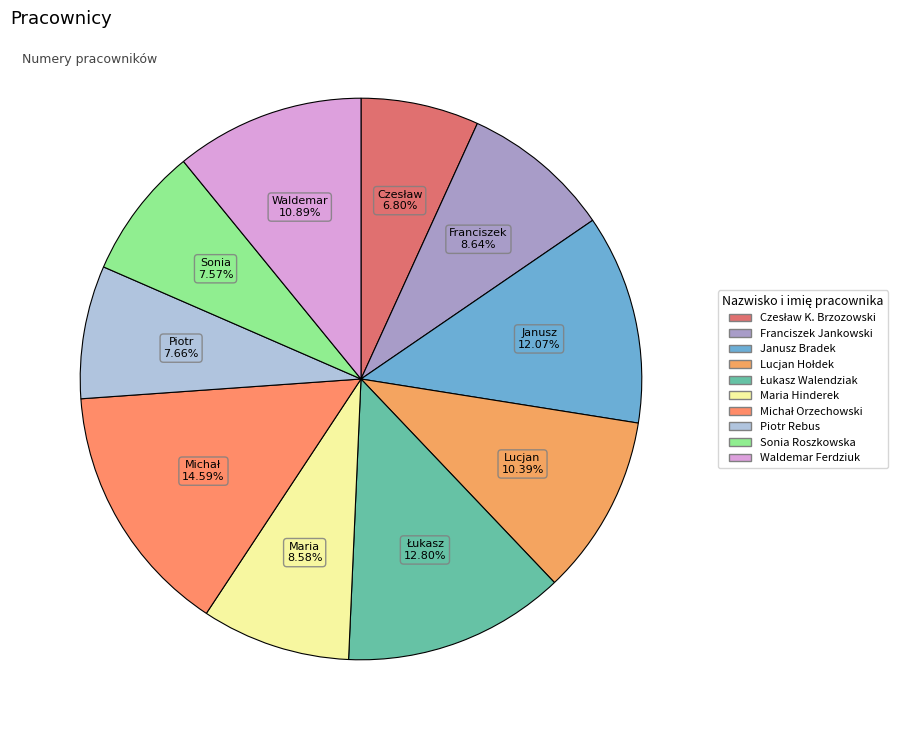

How many segments does this pie chart have?

10